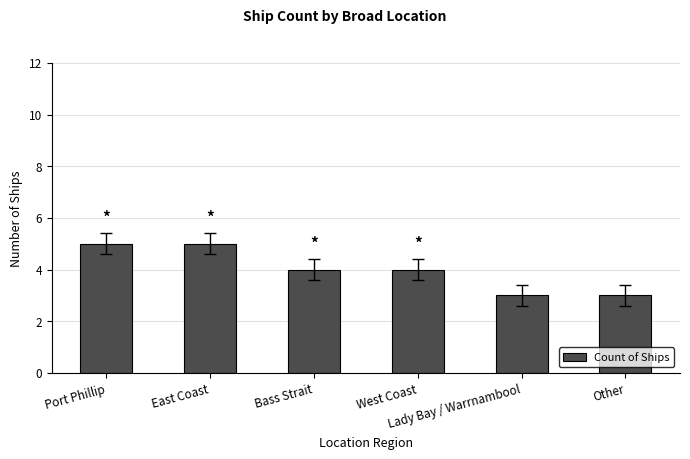

Are the bars horizontal?

No